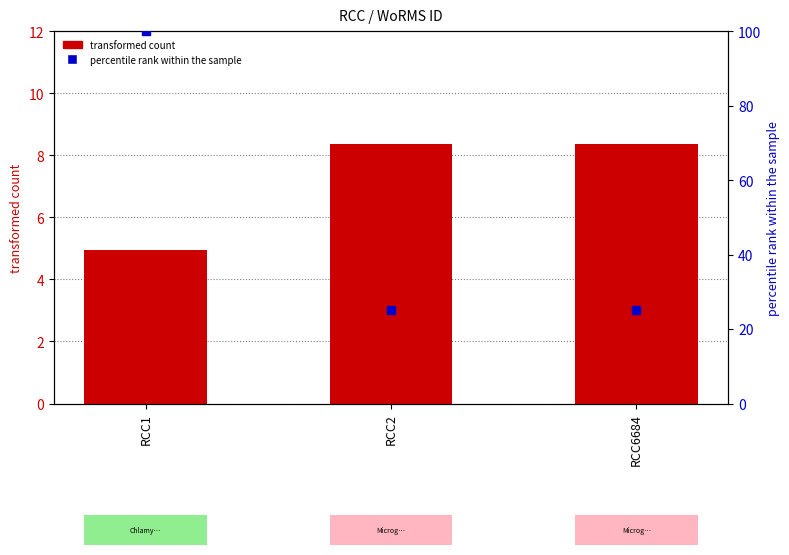

Which series contains the highest Y value?

percentile rank within the sample